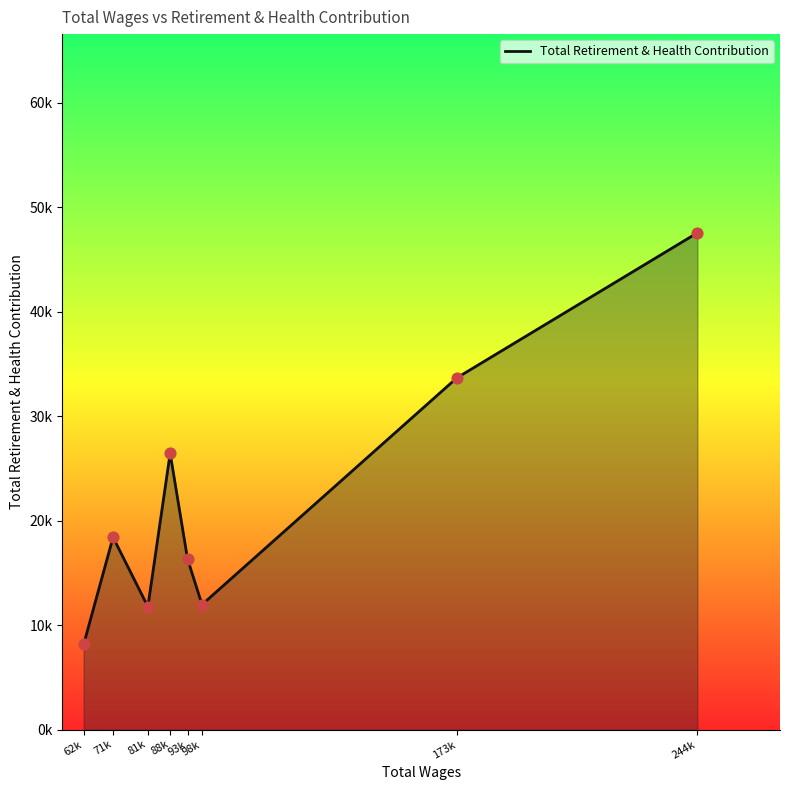

What is the ratio of the value at 93k to the value at 88k?

0.6